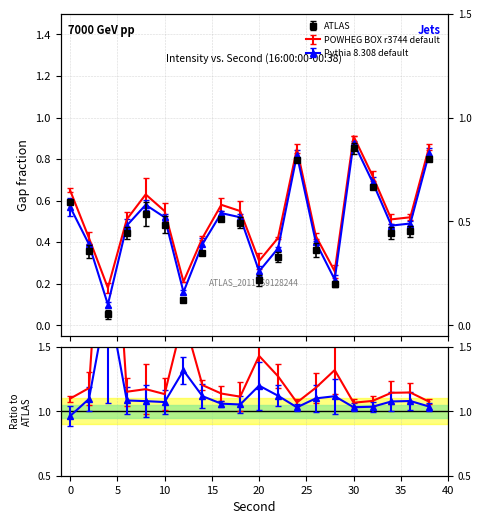

Reading right to left, transcribe all the data shown in this chart.

ATLAS: 0.8	0.5	0.4	0.7	0.9	0.2	0.4	0.8	0.3	0.2	0.5	0.5	0.3	0.1	0.5	0.5	0.4	0.1	0.4	0.6
POWHEG BOX r3744 default: 0.9	0.5	0.5	0.7	0.9	0.3	0.4	0.8	0.4	0.3	0.6	0.6	0.4	0.2	0.6	0.6	0.5	0.2	0.4	0.7
Pythia 8.308 default: 0.8	0.5	0.5	0.7	0.9	0.2	0.4	0.8	0.4	0.3	0.5	0.5	0.4	0.2	0.5	0.6	0.5	0.1	0.4	0.6